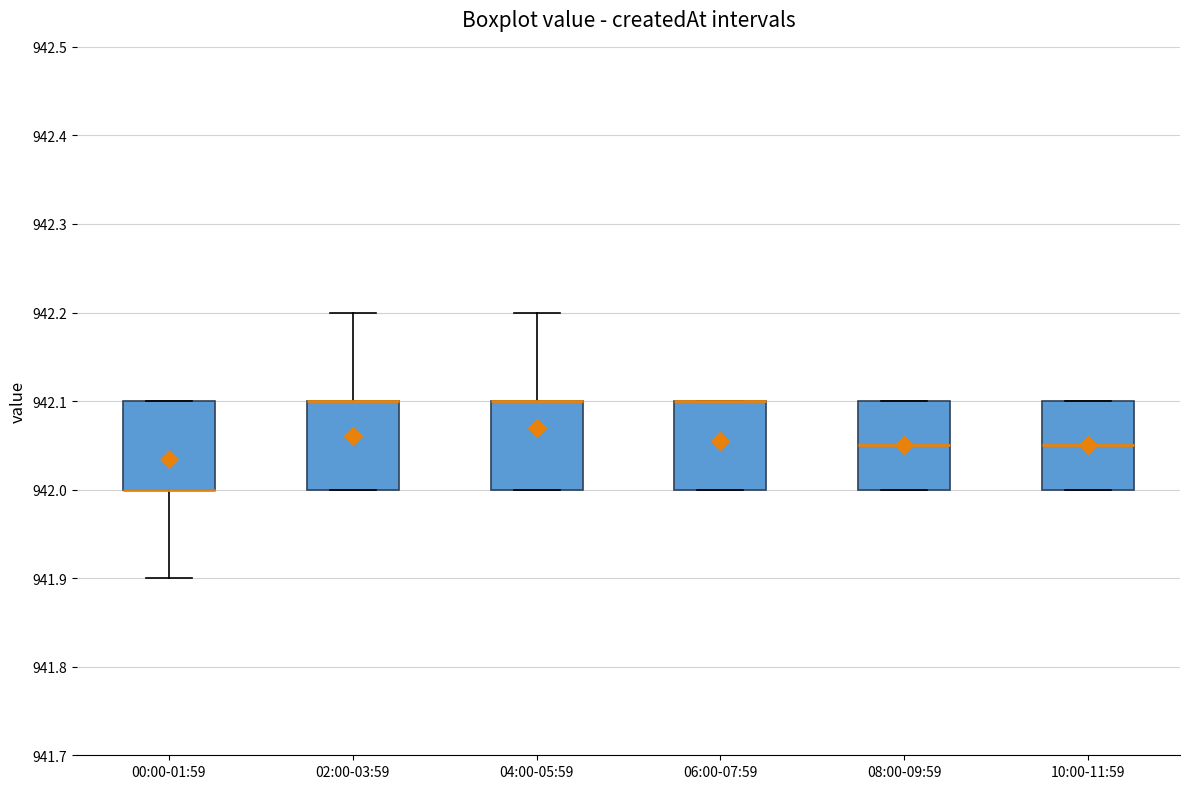

Where is the lower edge of the box for 06:00-07:59 on the y-axis? The values are not printed on the chart, so give them approximately, as read against the axis.

942.00